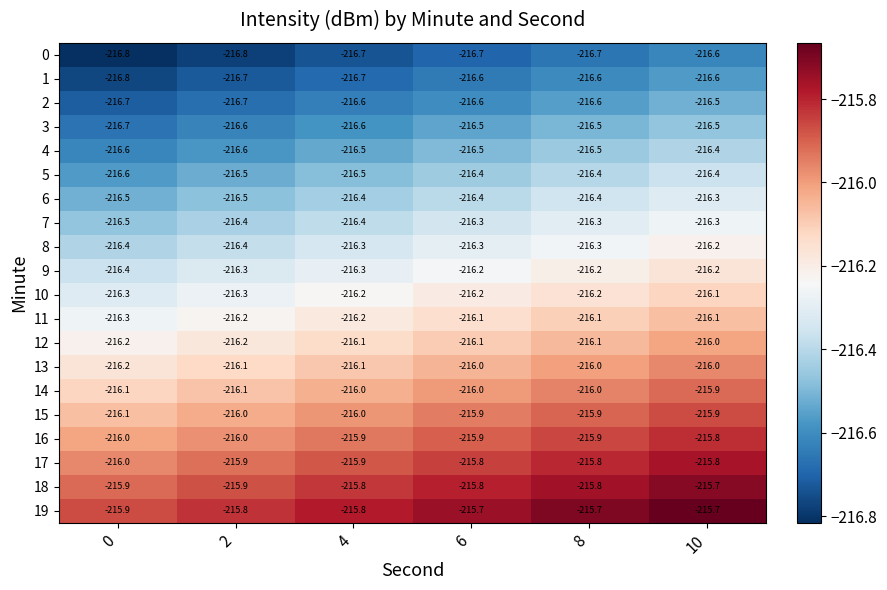

Is it true that 18 equals -215.8 at 4?

True